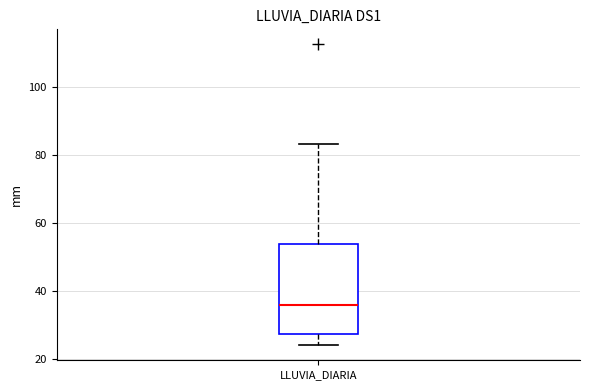

Read this box plot against the y-axis: the position of the median line, the range covered by the box, and the ends of both whiskers. The values are not printed on the chart, so give them approximately, as read against the axis.

median 36, box 28 to 54, whiskers 24 to 84